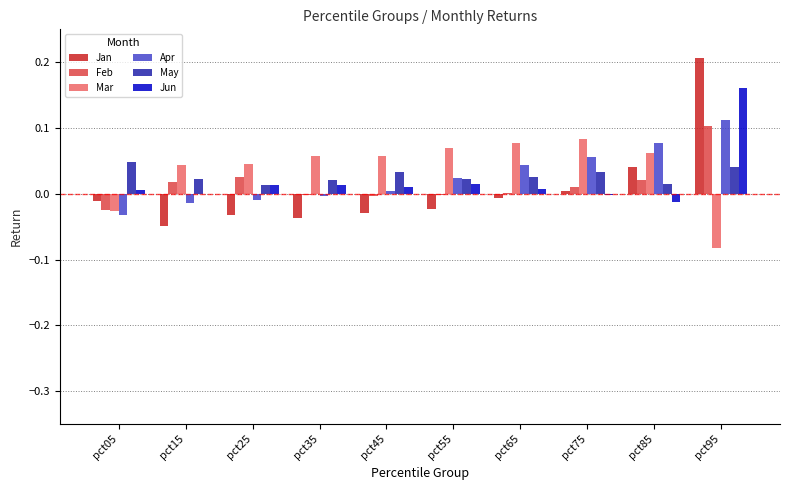

How many values in Mar are above zero?

8